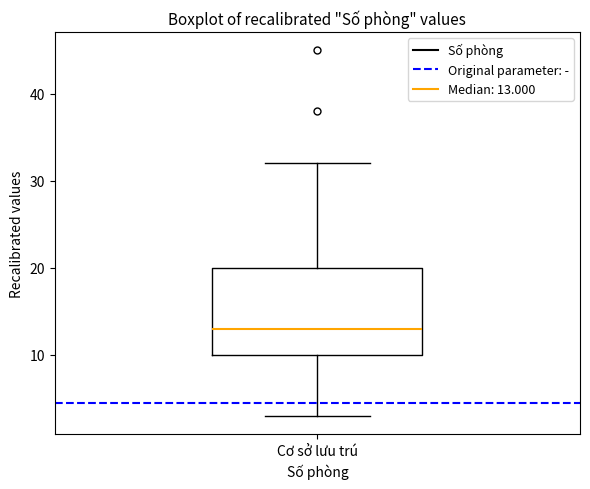

Transcribe this box plot: give where the median line is, the range the box spans, and where the two whiskers end, as read against the y-axis. The values are not printed on the chart, so give them approximately, as read against the axis.

median 13, box 10 to 20, whiskers 3 to 32